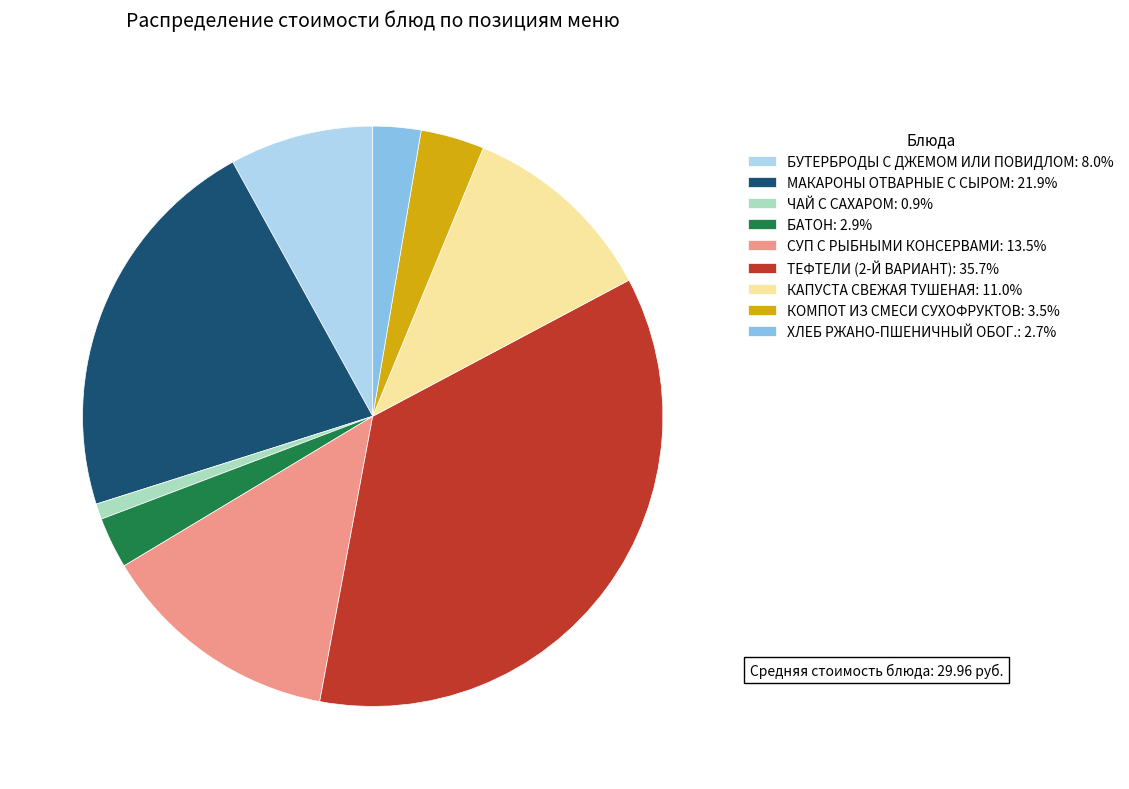

The ЧАЙ С САХАРОМ slice represents 1% of the pie. True or false?

True